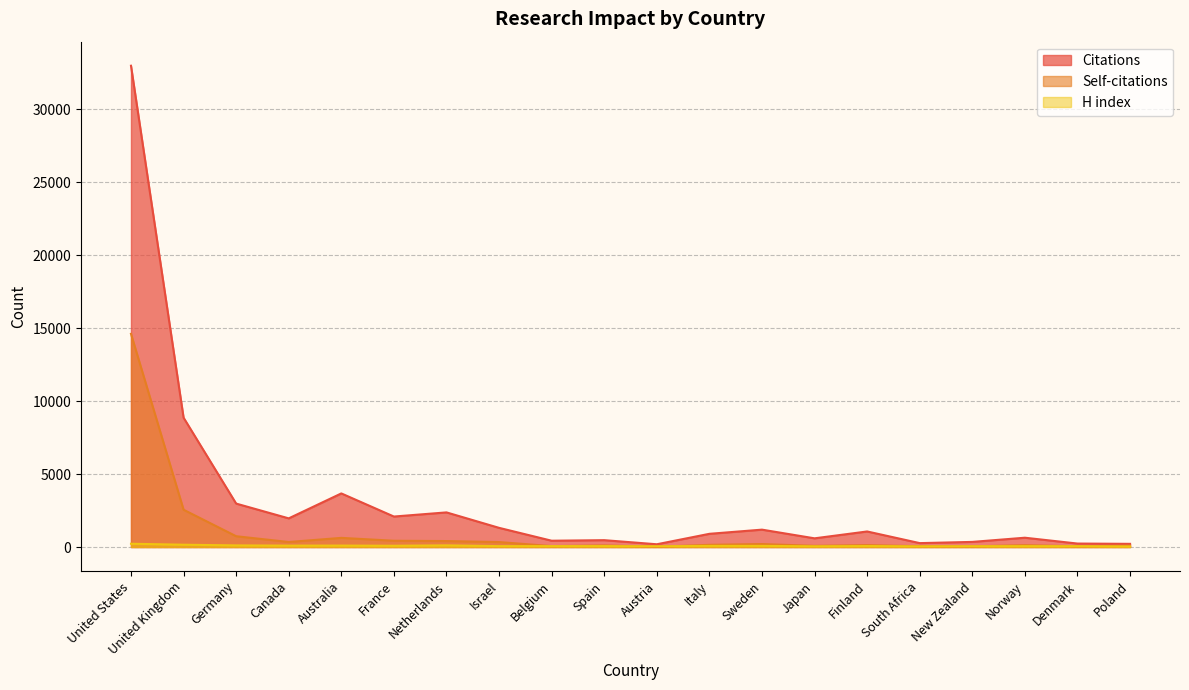

True or false: Citations and H index intersect in this chart.

False